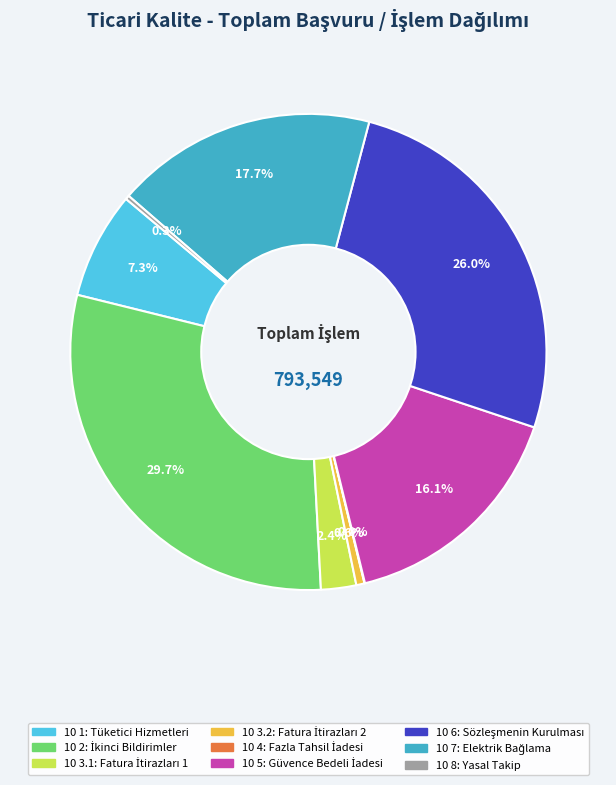

What is the largest slice in the pie chart?

10 2